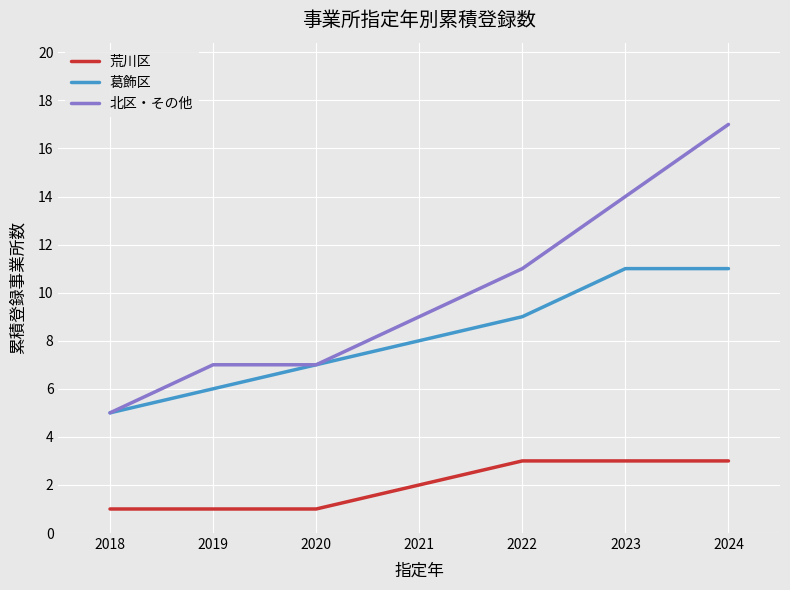

What is the difference between the highest and lowest values at 2022?

8